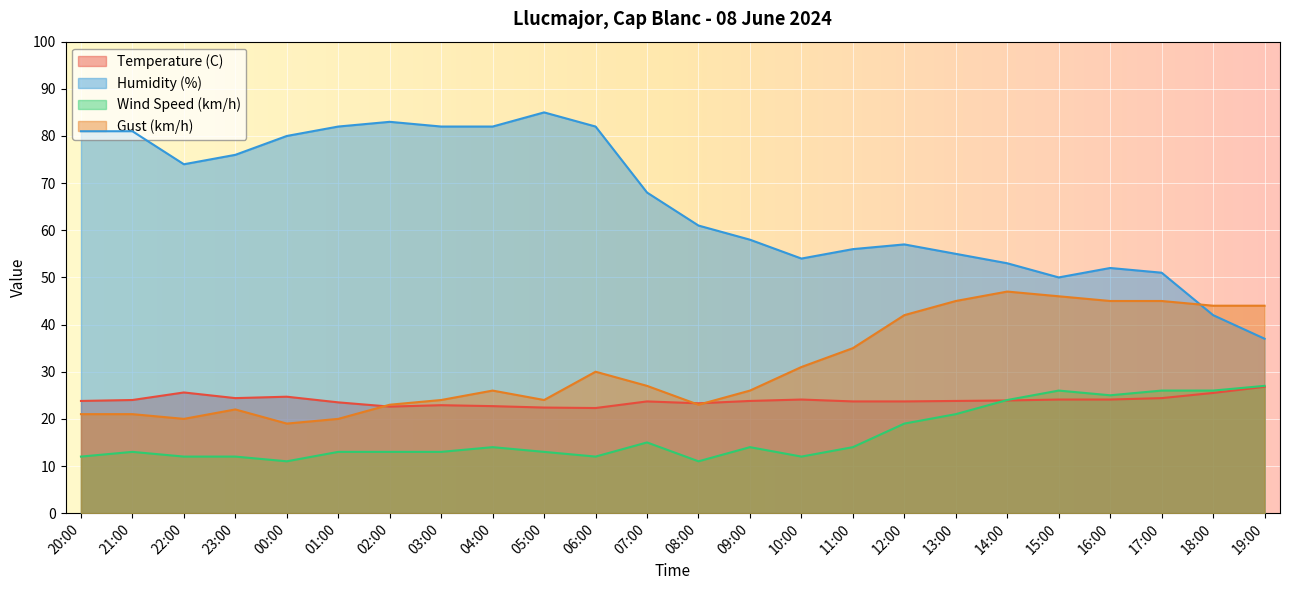

What is the average value of the Gust (km/h) series?

31.2